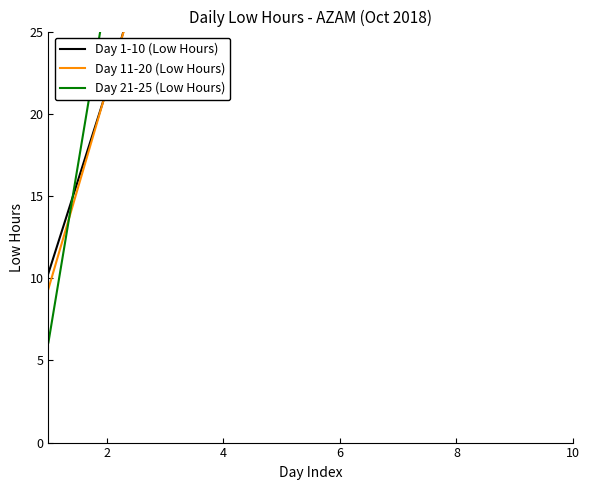

Which has a higher value, 4 or 2?

4